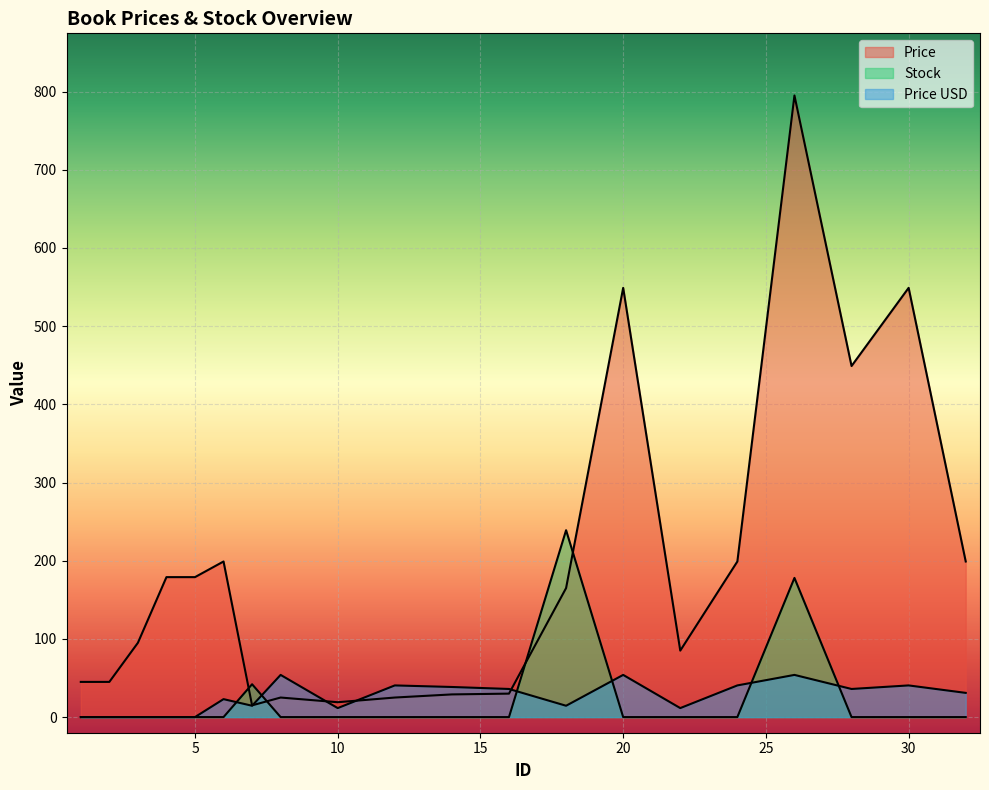

How many lines are shown in the chart?

3